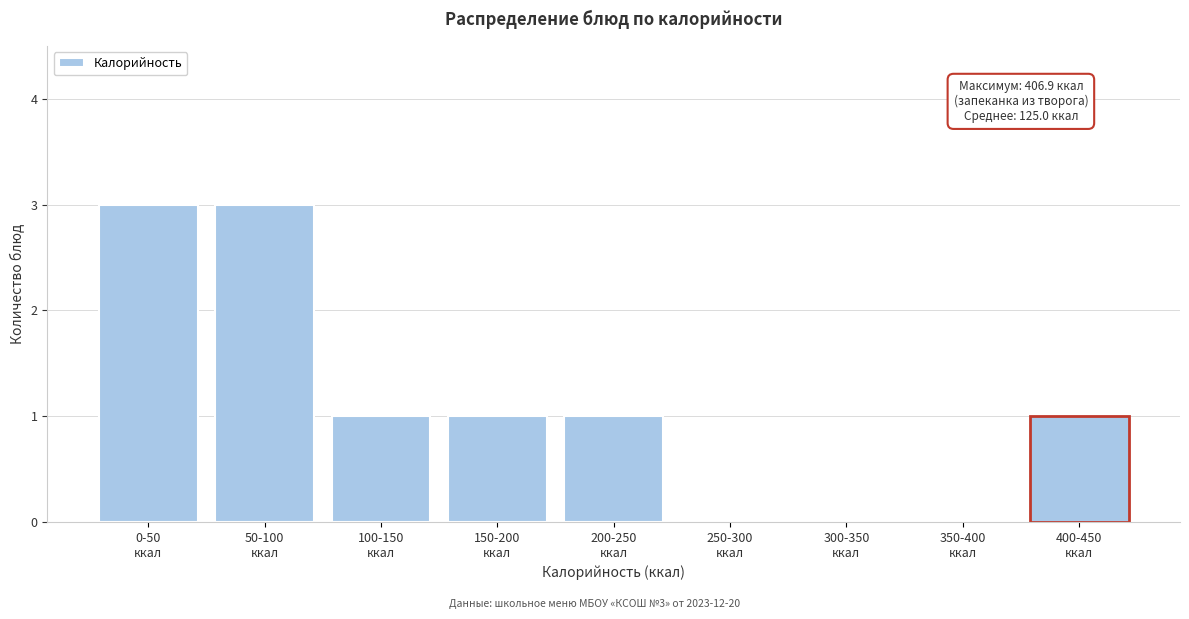

What is the maximum value shown in the chart?

3